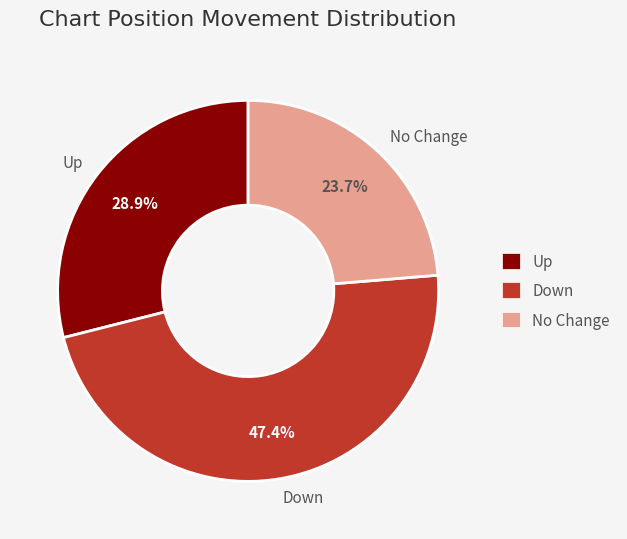

Is there a majority slice in this chart?

No